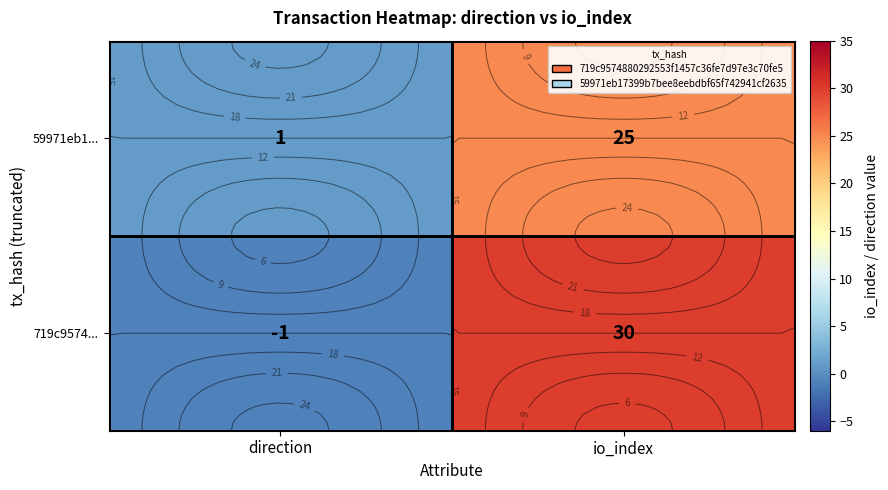

The value of 719c9574... at io_index is 30. True or false?

True